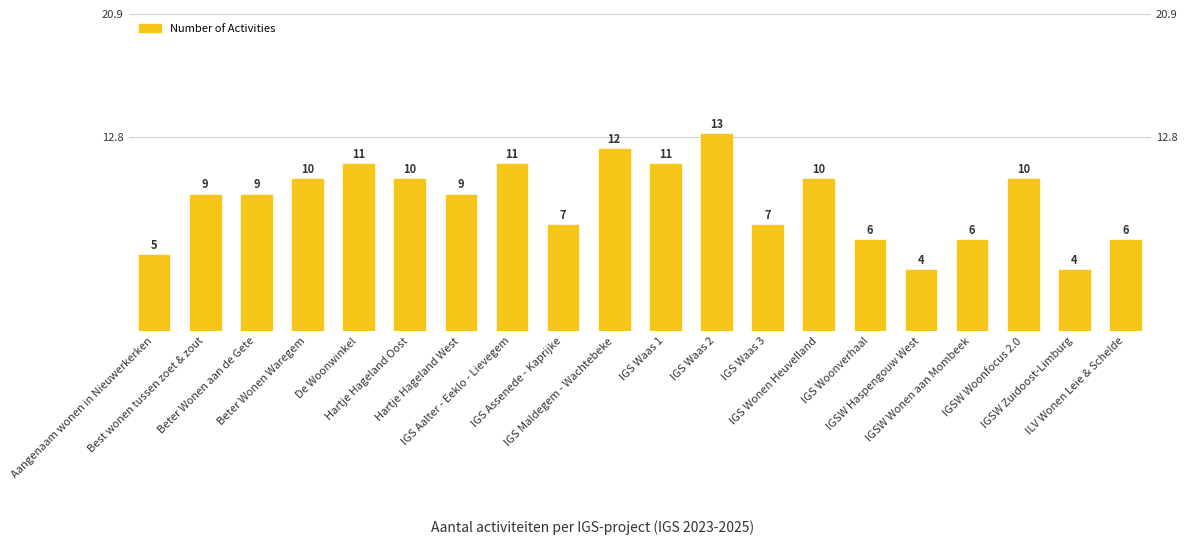

What is the change in value from IGS Assenede - Kaprijke to IGS Waas 1?

+4